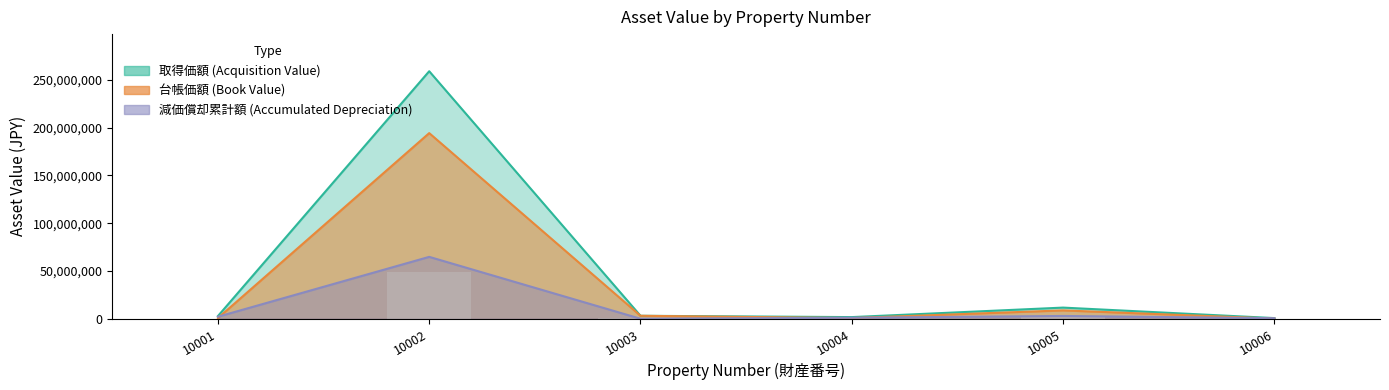

What value does the 取得価額 series have at 10003?

3095000